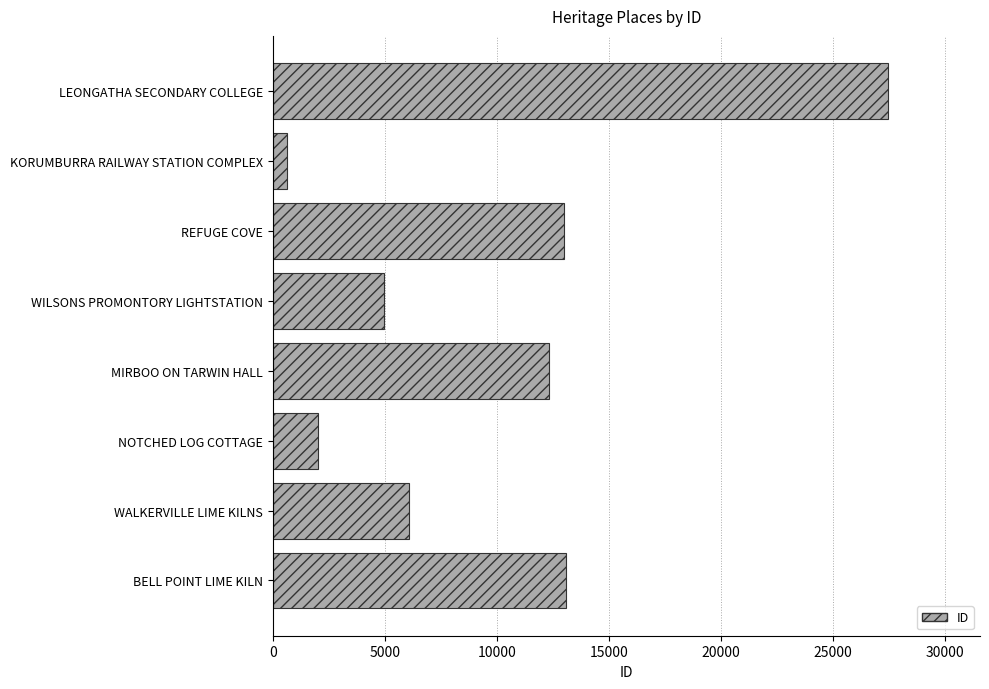

The chart shows a value of 12968 at REFUGE COVE. True or false?

True